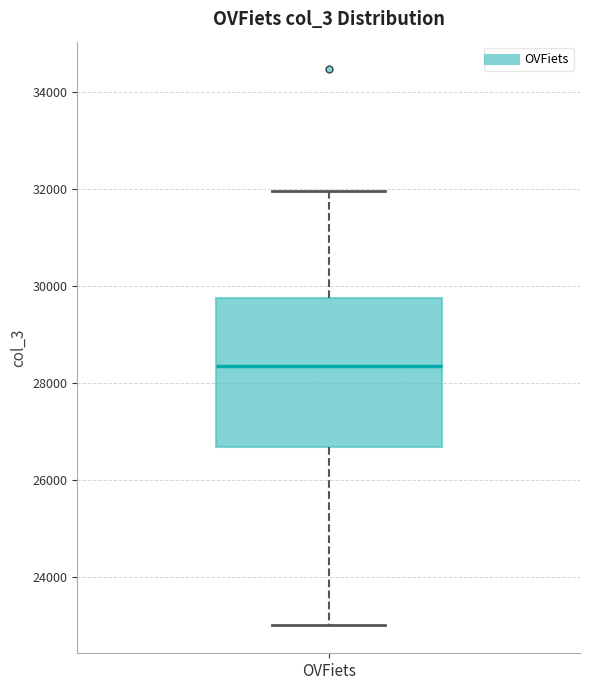

Transcribe this box plot: give where the median line is, the range the box spans, and where the two whiskers end, as read against the y-axis. The values are not printed on the chart, so give them approximately, as read against the axis.

median 28400, box 26600 to 29800, whiskers 23000 to 32000